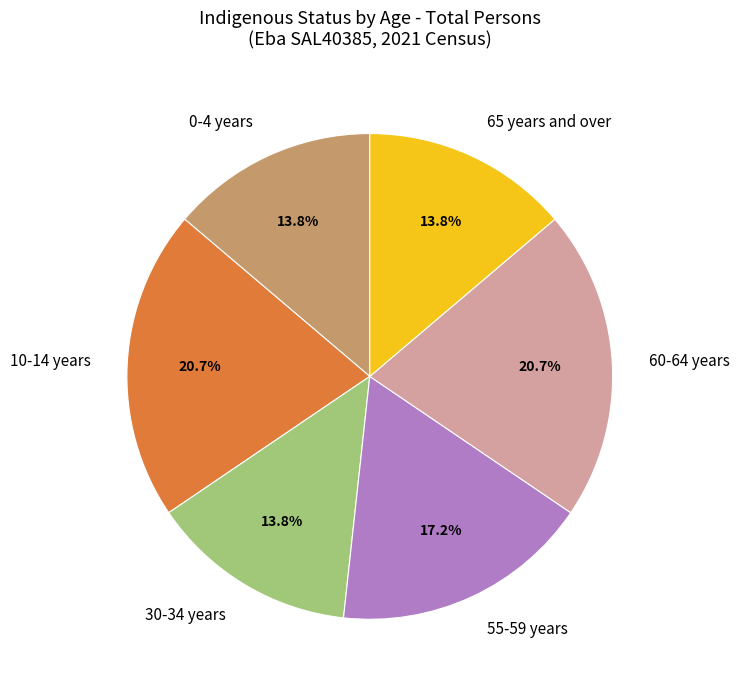

Between 55-59 years and 0-4 years, which is larger?

55-59 years